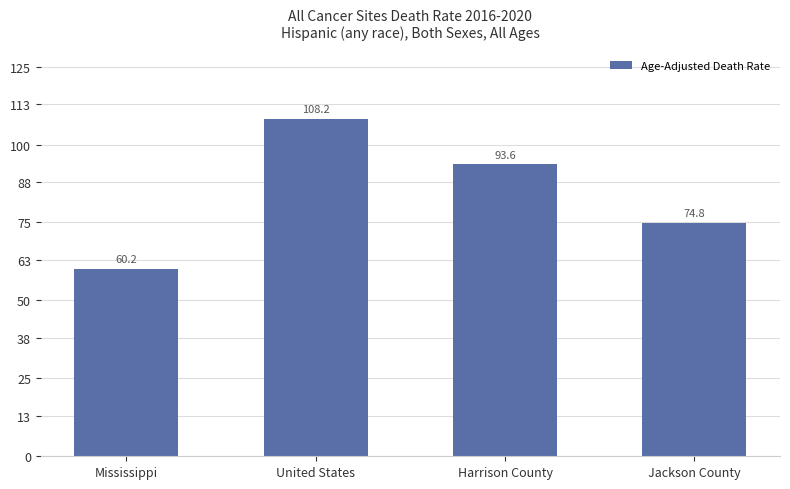

Rank the categories by value from highest to lowest.

United States, Harrison County, Jackson County, Mississippi